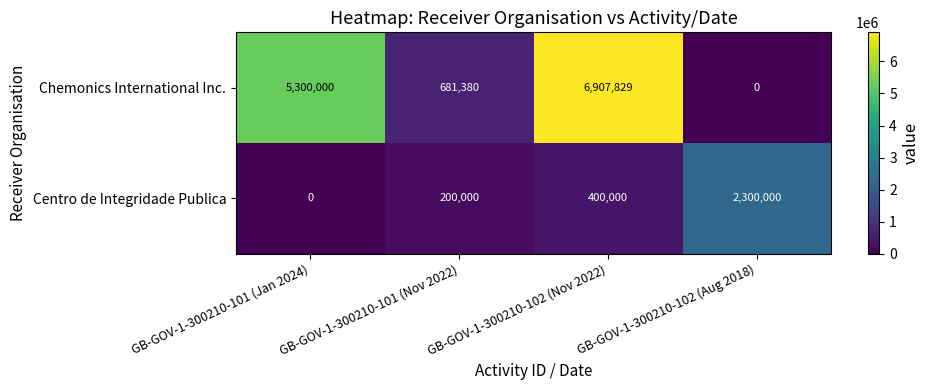

List the series in order of their overall mean, highest first.

Chemonics International Inc., Centro de Integridade Publica